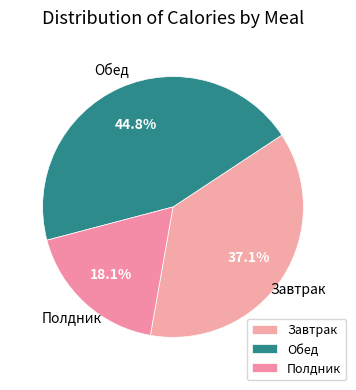

Does Обед represent more than half of the total?

No